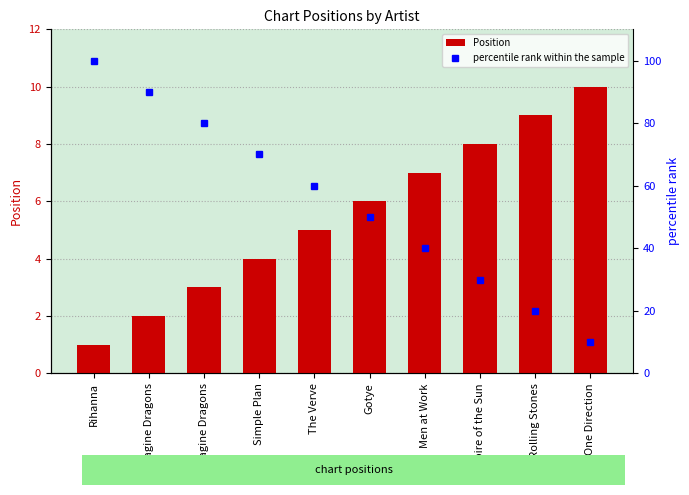

What value does the Position series have at Empire of the Sun?

8